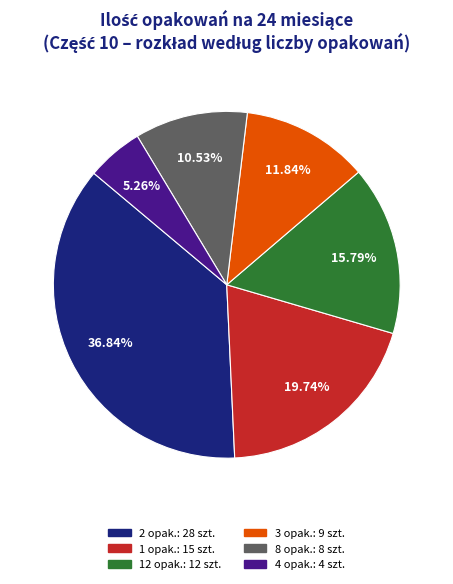

Is there any slice that represents more than half of the pie?

No